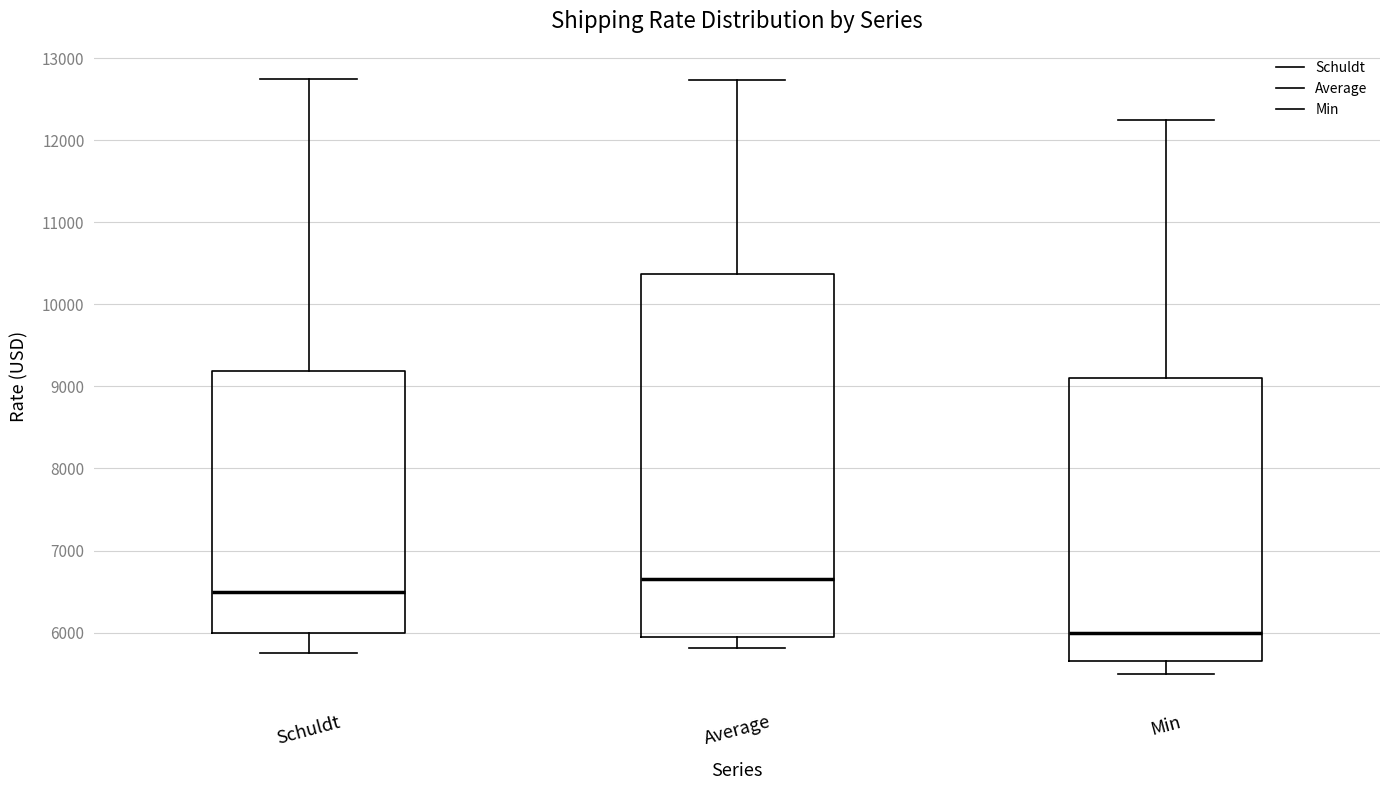

Reading left to right, transcribe this box plot: for each box, give where its median line is, the range the box spans, and where its two whiskers end, as read against the y-axis. The values are not printed on the chart, so give them approximately, as read against the axis.

Schuldt: median 6500, box 6000 to 9200, whiskers 5800 to 12800
Average: median 6600, box 5900 to 10400, whiskers 5800 to 12700
Min: median 6000, box 5700 to 9100, whiskers 5500 to 12300